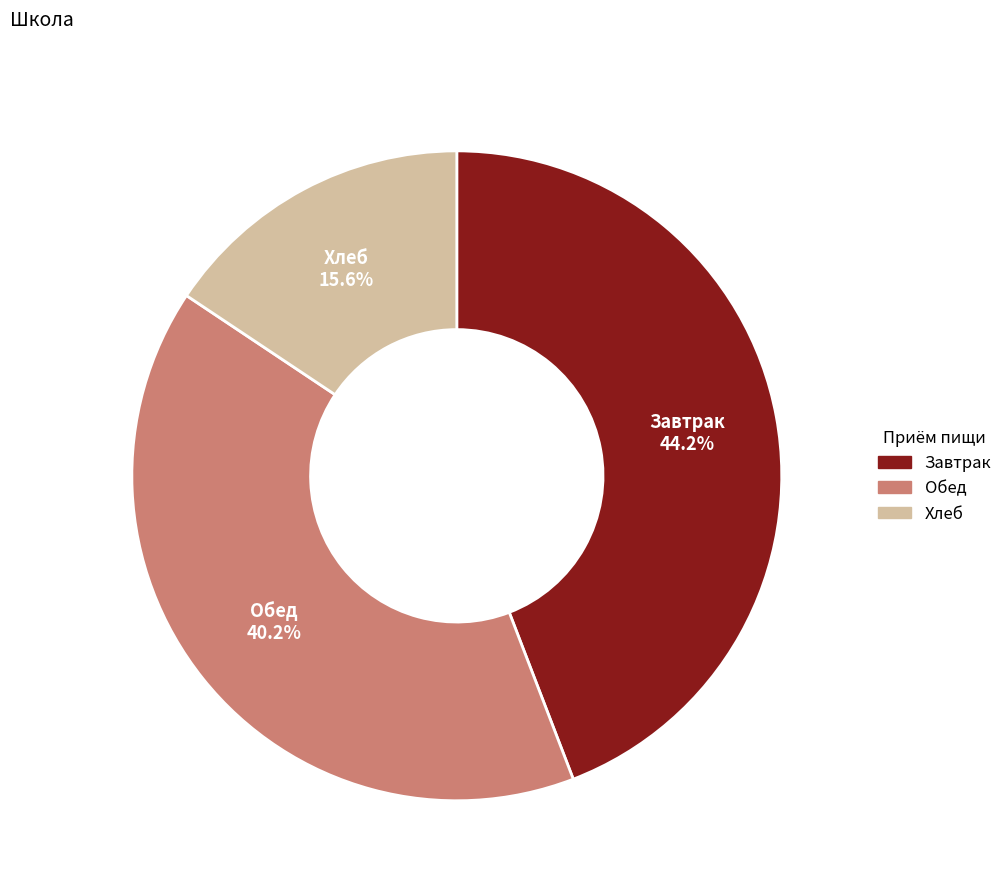

Is there any slice that represents more than half of the pie?

No